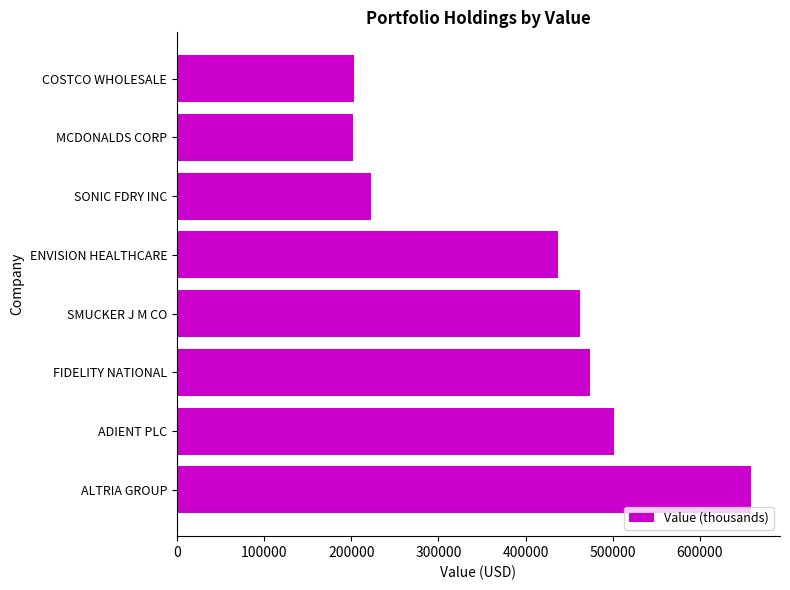

At which category does the chart reach its peak across all series?

ALTRIA GROUP